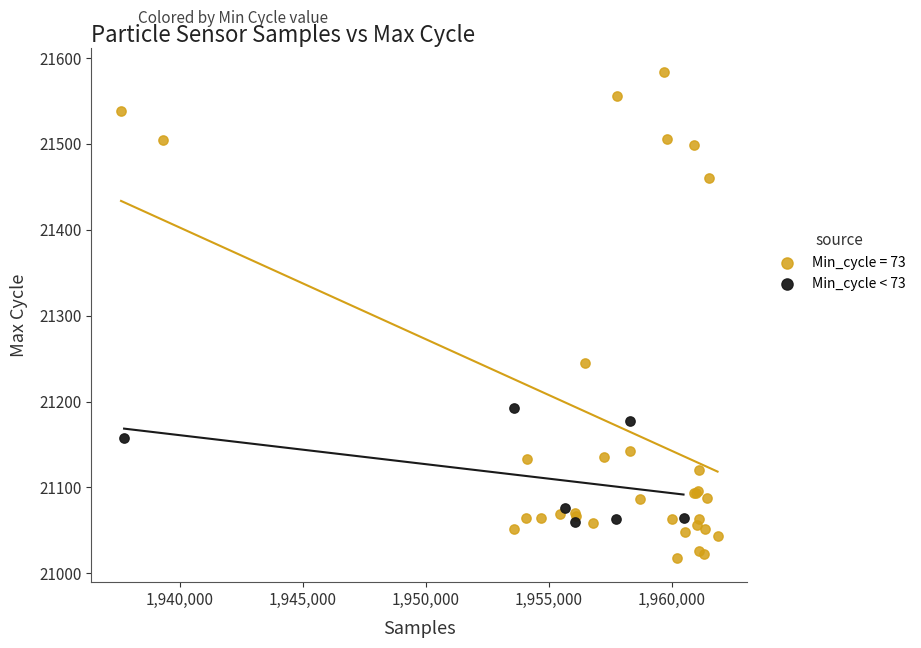

Which series contains the lowest Y value?

Min_cycle = 73